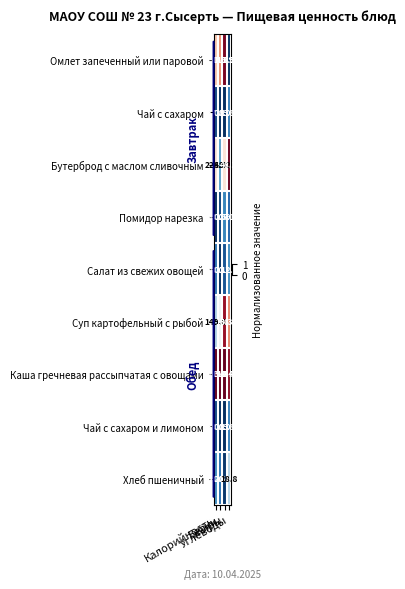

What is the sum of all Бутерброд с маслом сливочным values?

288.2